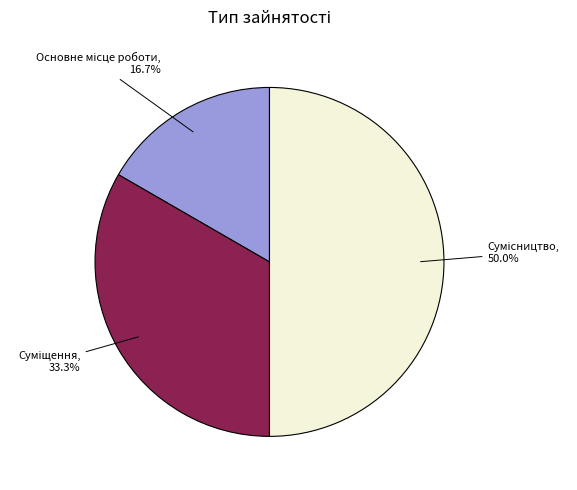

What is the largest slice in the pie chart?

Сумісництво